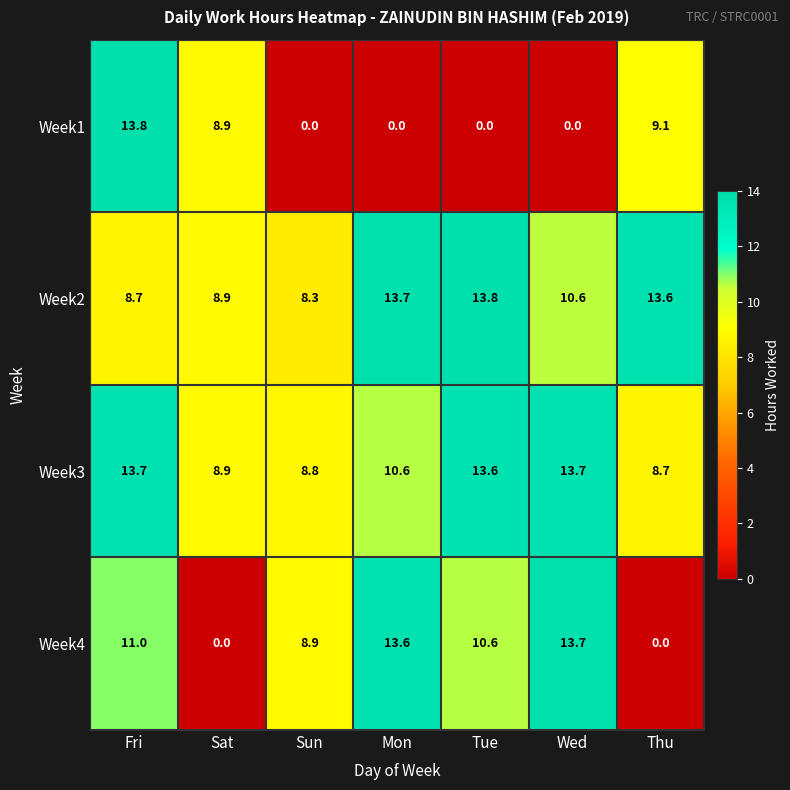

Reading left to right, list all the values displayed in this chart.

Week1: Fri=13.8	Sat=8.9	Sun=0.0	Mon=0.0	Tue=0.0	Wed=0.0	Thu=9.1
Week2: Fri=8.7	Sat=8.9	Sun=8.3	Mon=13.7	Tue=13.8	Wed=10.6	Thu=13.6
Week3: Fri=13.7	Sat=8.9	Sun=8.8	Mon=10.6	Tue=13.6	Wed=13.7	Thu=8.7
Week4: Fri=11.0	Sat=0.0	Sun=8.9	Mon=13.6	Tue=10.6	Wed=13.7	Thu=0.0